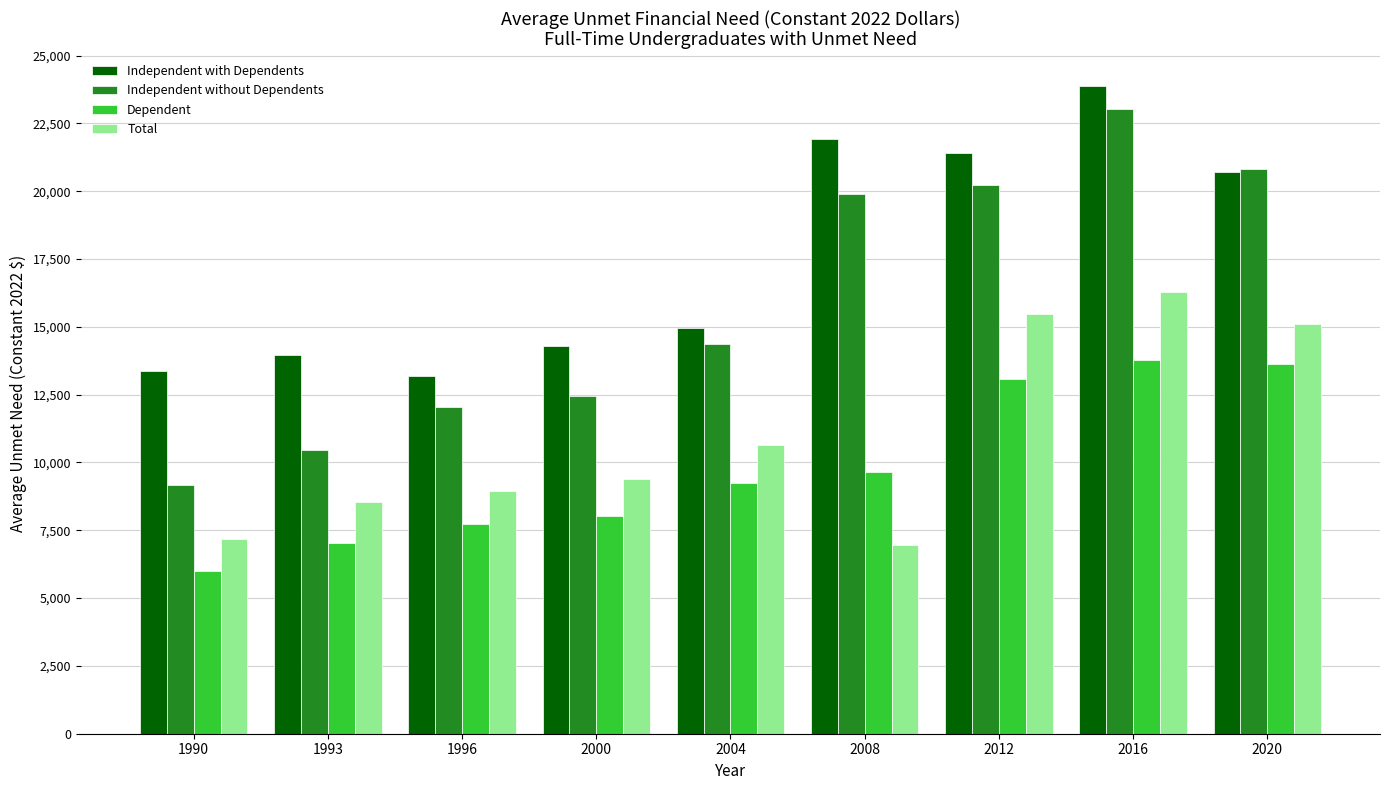

At which category is the sum across all series the highest?

2016